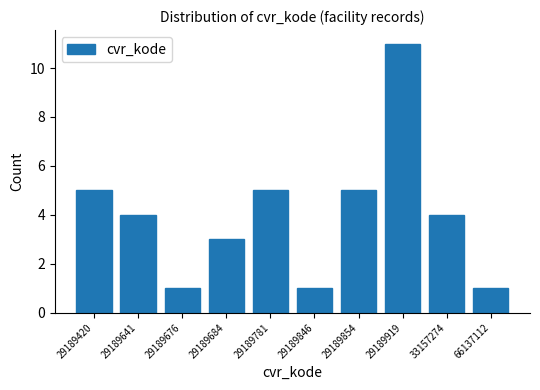

Reading left to right, extract all data points from this chart.

29189420=5	29189641=4	29189676=1	29189684=3	29189781=5	29189846=1	29189854=5	29189919=11	33157274=4	66137112=1